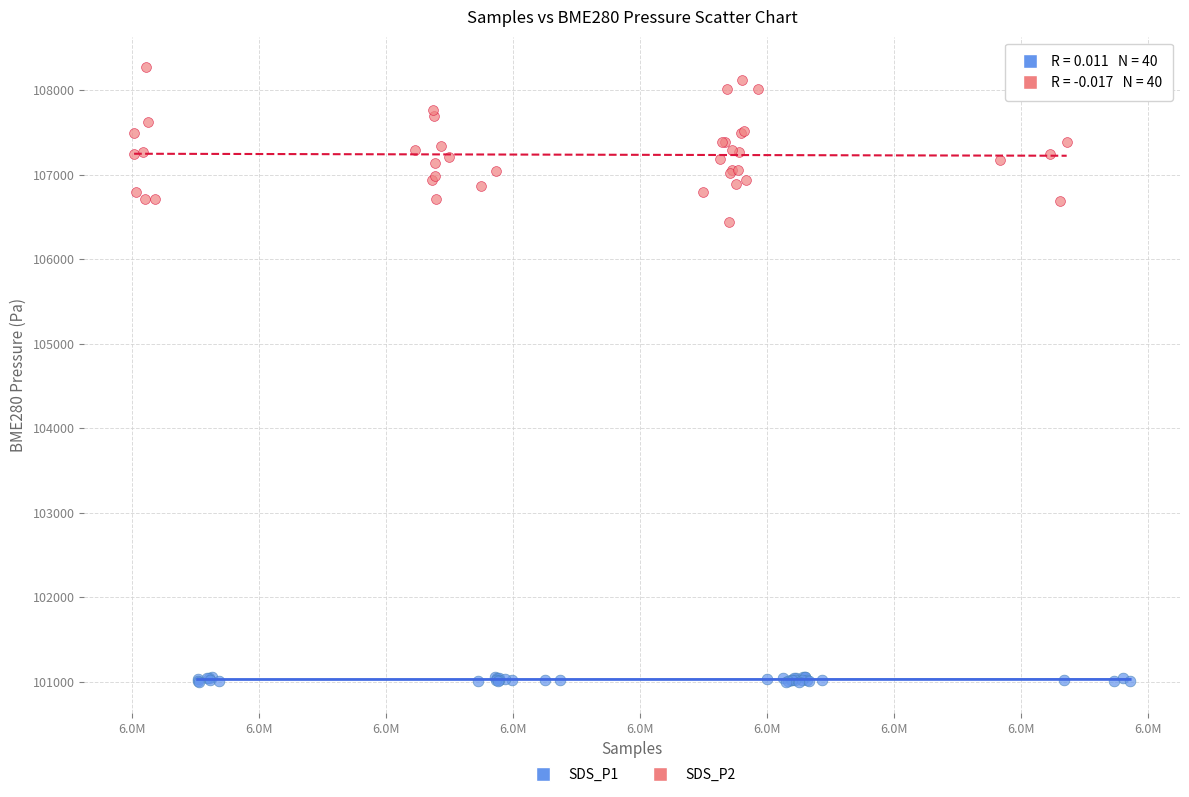

What are all the series names shown in the legend?

SDS_P1, SDS_P2